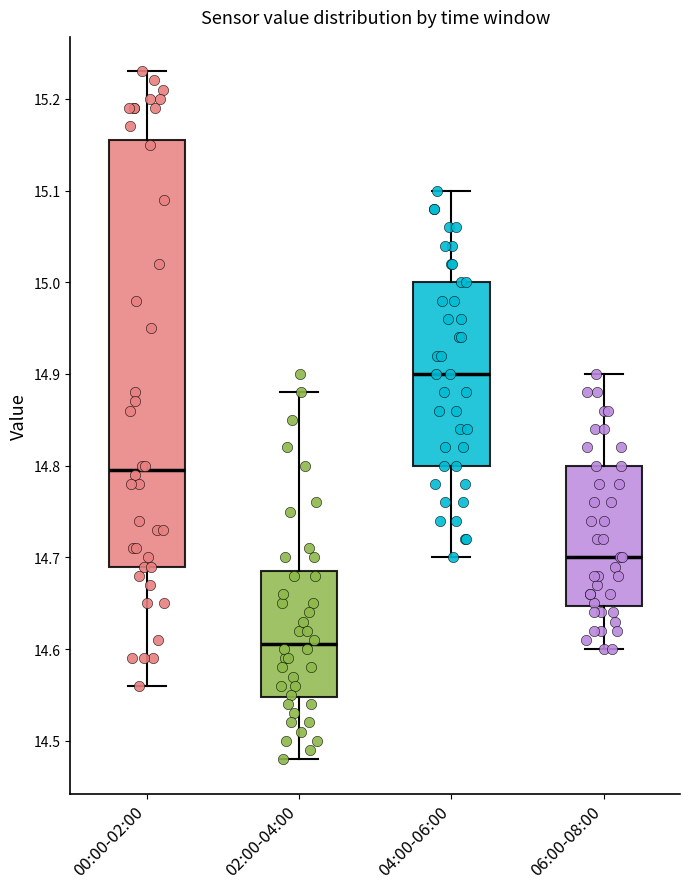

Comparing the boxes themselves (not the whiskers), which one is the tallest?

00:00-02:00